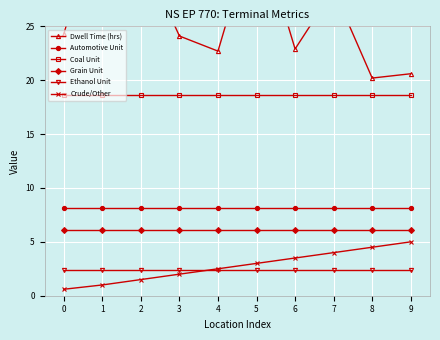

What is the greatest value displayed?

36.6